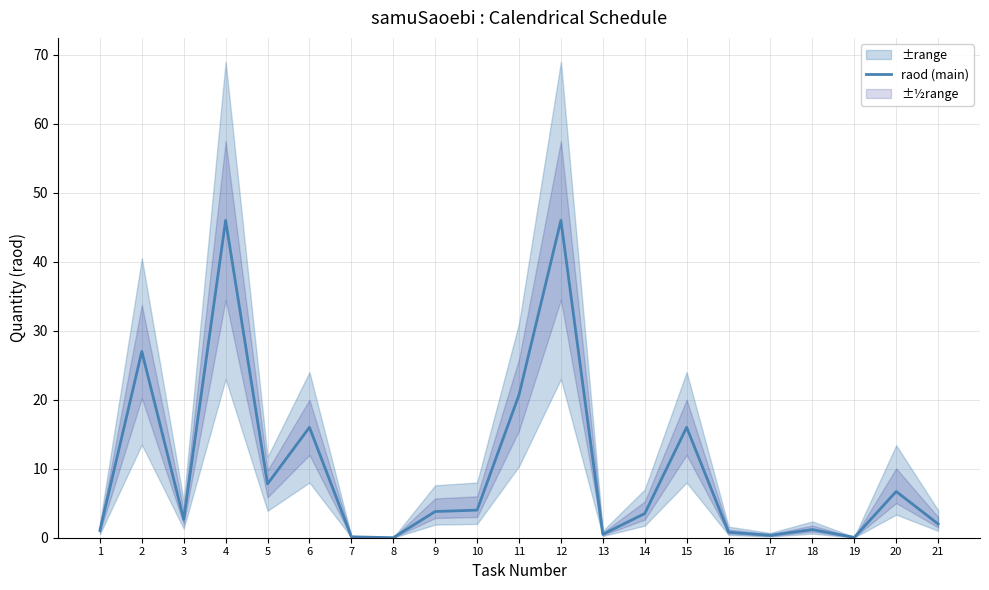

How many values are below 3?

10